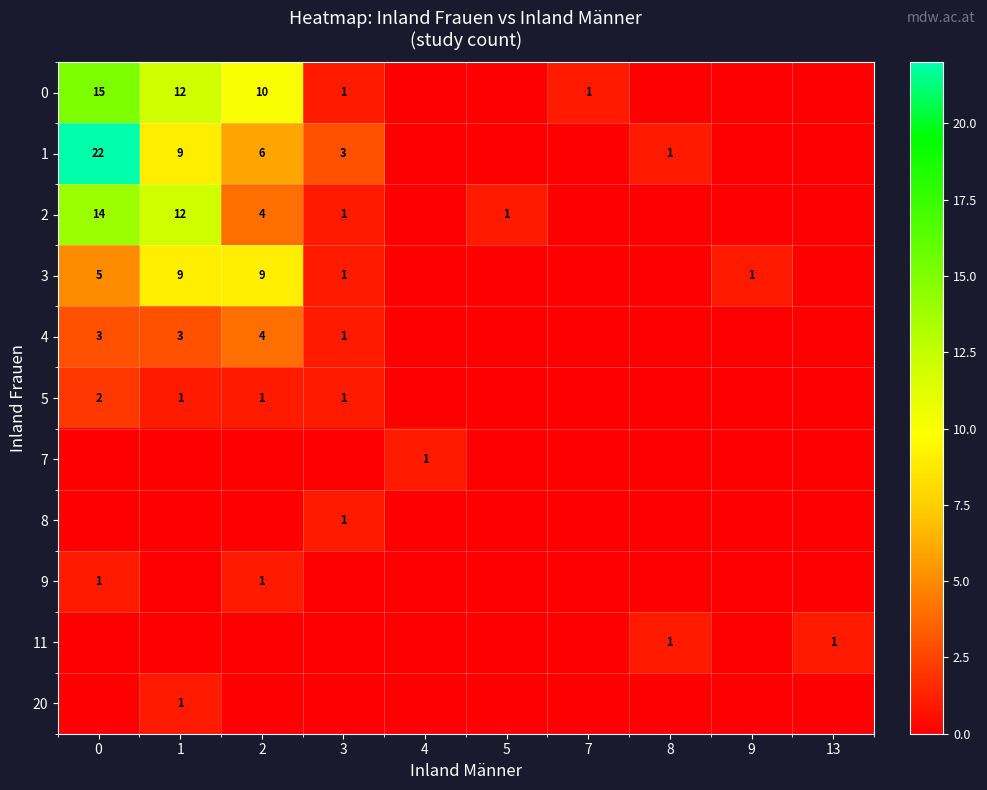

Is it true that 5 equals 1 at 1?

True